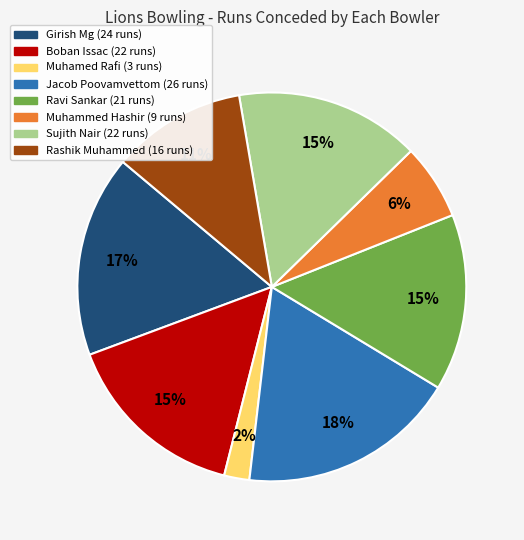

Between Rashik Muhammed and Sujith Nair, which is larger?

Sujith Nair